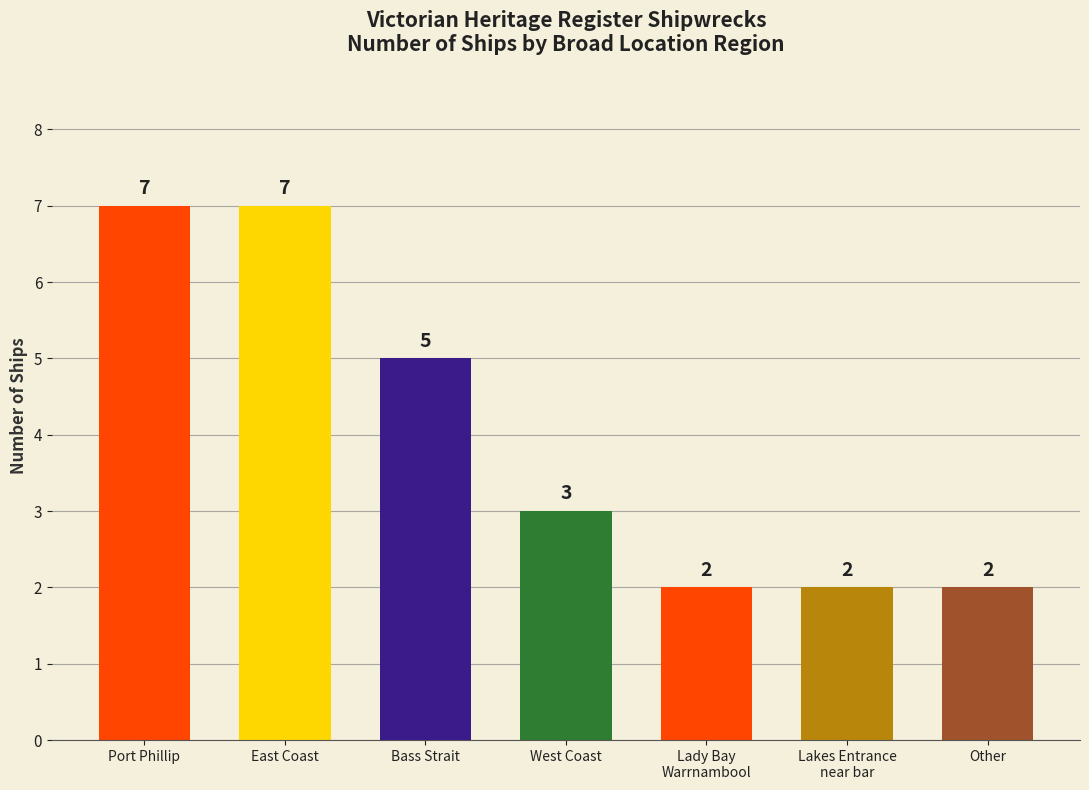

At which label does the data first exceed 3?

Port Phillip